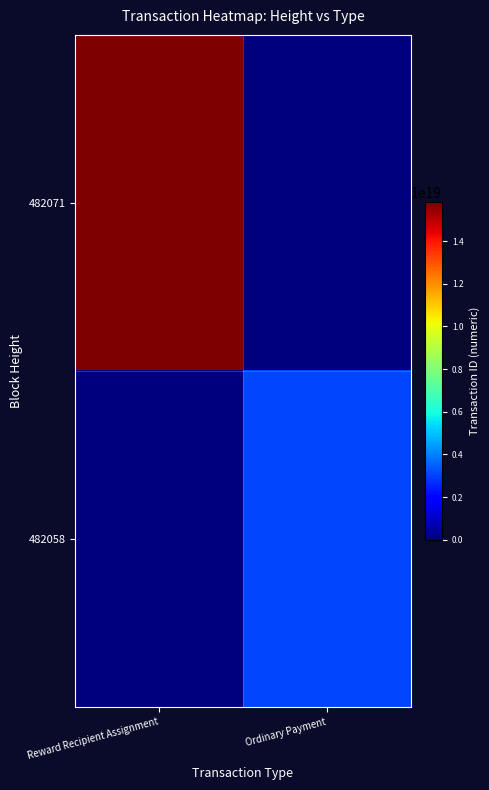

What is the spread (max minus min) of values at Reward Recipient Assignment?

15818710752295399424